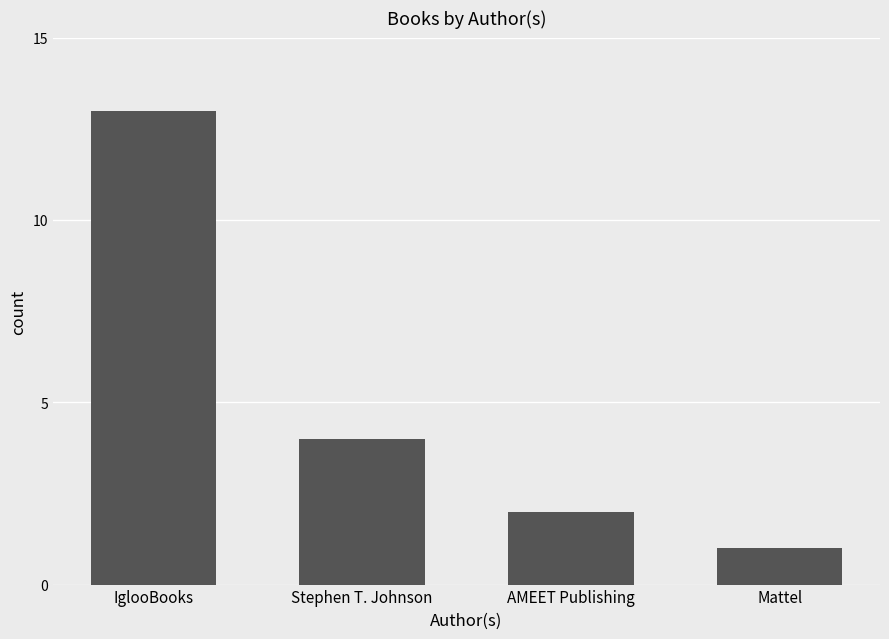

At which label does the data first exceed 4?

IglooBooks